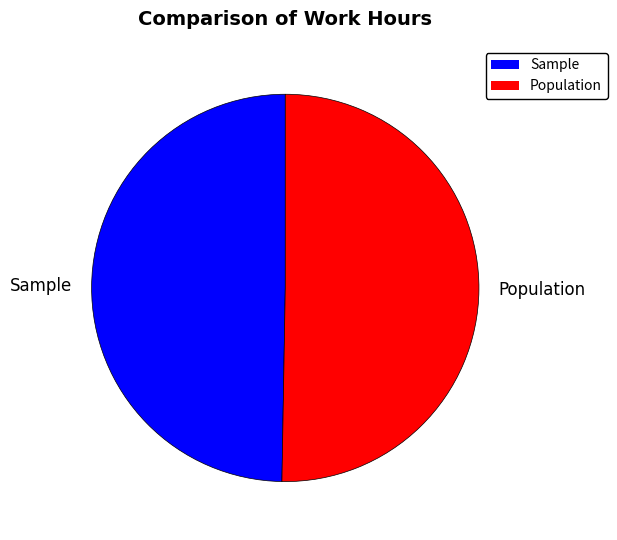

The Sample slice represents 44% of the pie. True or false?

False